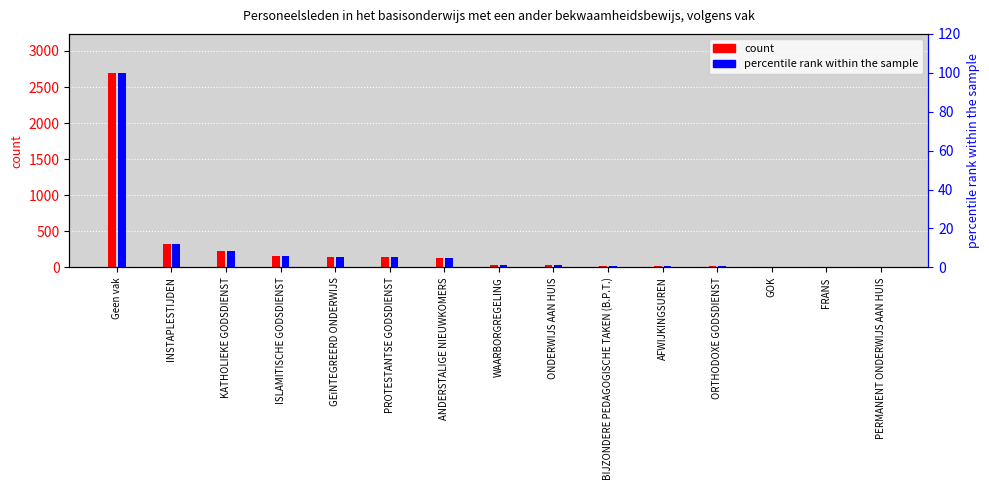

Read the percentile rank within the sample value at KATHOLIEKE GODSDIENST.

8.2